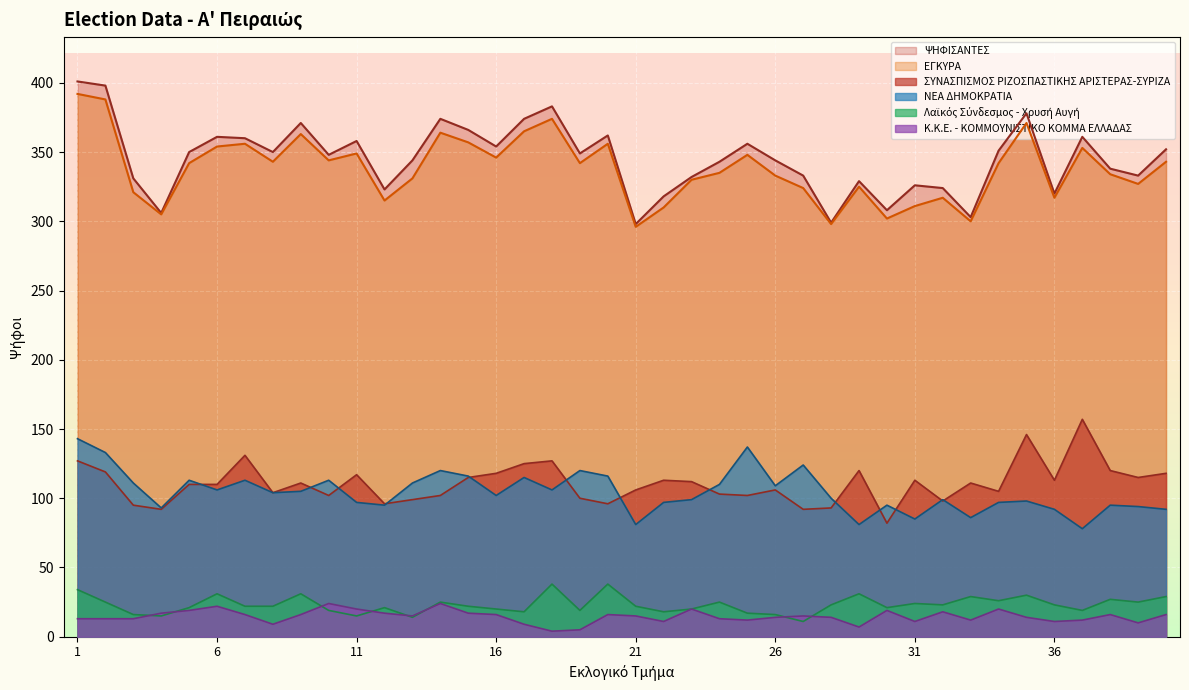

What is the total value across all series at 8?

932